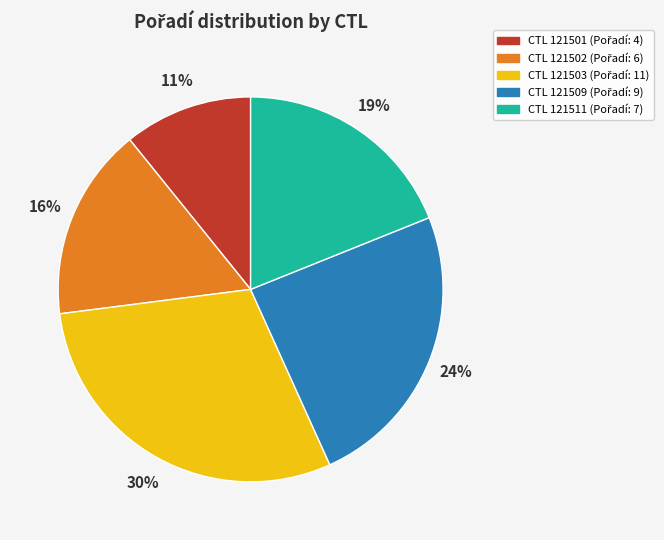

Does any single category account for the majority?

No